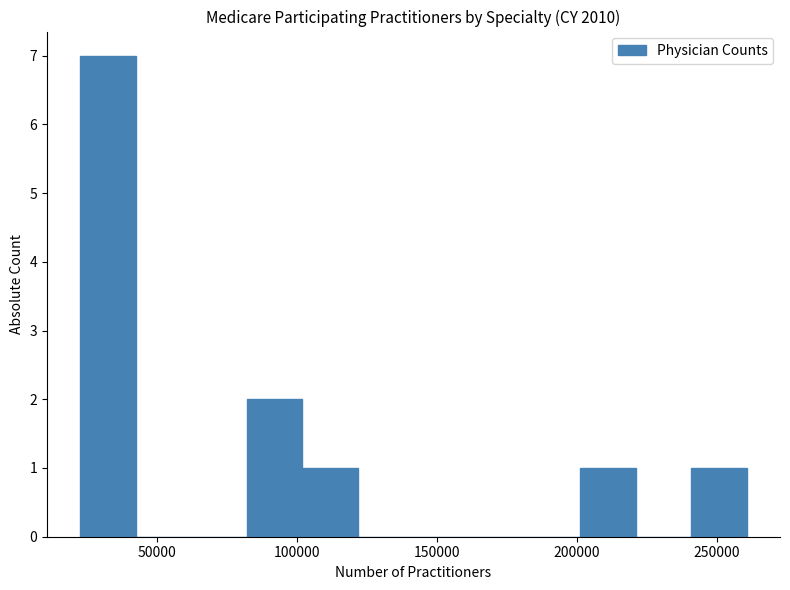

Read against the x-axis, roughly where is the centre of the tallest bar?

35000